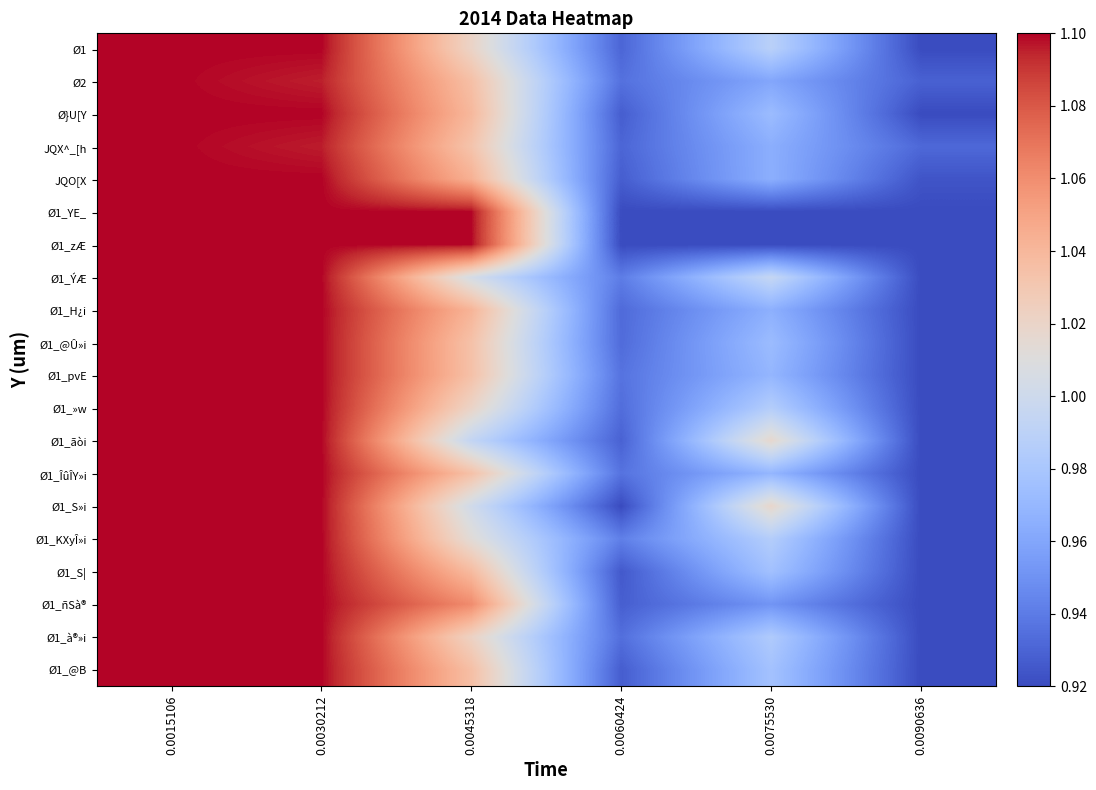

Reading left to right, list all the values displayed in this chart.

Ø1: 0.0015106=1.1	0.0030212=1.1	0.0045318=1.0	0.0060424=0.9	0.0075530=1.0	0.0090636=0.9
Ø2: 0.0015106=1.1	0.0030212=1.1	0.0045318=1.0	0.0060424=0.9	0.0075530=1.0	0.0090636=0.9
Ø}U[Y: 0.0015106=1.1	0.0030212=1.1	0.0045318=1.0	0.0060424=0.9	0.0075530=1.0	0.0090636=0.9
JQX^_[h: 0.0015106=1.1	0.0030212=1.1	0.0045318=1.0	0.0060424=0.9	0.0075530=1.0	0.0090636=0.9
JQO[X: 0.0015106=1.1	0.0030212=1.1	0.0045318=1.0	0.0060424=0.9	0.0075530=1.0	0.0090636=0.9
Ø1_YE_: 0.0015106=1.1	0.0030212=1.1	0.0045318=1.1	0.0060424=0.9	0.0075530=0.9	0.0090636=0.9
Ø1_zÆ: 0.0015106=1.1	0.0030212=1.1	0.0045318=1.1	0.0060424=0.9	0.0075530=0.9	0.0090636=0.9
Ø1_ÝÆ: 0.0015106=1.1	0.0030212=1.1	0.0045318=1.0	0.0060424=0.9	0.0075530=1.0	0.0090636=0.9
Ø1_H¿i: 0.0015106=1.1	0.0030212=1.1	0.0045318=1.0	0.0060424=0.9	0.0075530=1.0	0.0090636=0.9
Ø1_@Û»i: 0.0015106=1.1	0.0030212=1.1	0.0045318=1.0	0.0060424=0.9	0.0075530=1.0	0.0090636=0.9
Ø1_pvE: 0.0015106=1.1	0.0030212=1.1	0.0045318=1.0	0.0060424=0.9	0.0075530=1.0	0.0090636=0.9
Ø1_»w: 0.0015106=1.1	0.0030212=1.1	0.0045318=1.0	0.0060424=0.9	0.0075530=1.0	0.0090636=0.9
Ø1_ãòi: 0.0015106=1.1	0.0030212=1.1	0.0045318=1.0	0.0060424=0.9	0.0075530=1.0	0.0090636=0.9
Ø1_ÎûÎY»i: 0.0015106=1.1	0.0030212=1.1	0.0045318=1.0	0.0060424=0.9	0.0075530=1.0	0.0090636=0.9
Ø1_S»i: 0.0015106=1.1	0.0030212=1.1	0.0045318=1.0	0.0060424=0.9	0.0075530=1.0	0.0090636=0.9
Ø1_KXyÎ»i: 0.0015106=1.1	0.0030212=1.1	0.0045318=1.0	0.0060424=0.9	0.0075530=1.0	0.0090636=0.9
Ø1_S|: 0.0015106=1.1	0.0030212=1.1	0.0045318=1.0	0.0060424=0.9	0.0075530=1.0	0.0090636=0.9
Ø1_ñSà®: 0.0015106=1.1	0.0030212=1.1	0.0045318=1.1	0.0060424=0.9	0.0075530=1.0	0.0090636=0.9
Ø1_à®»i: 0.0015106=1.1	0.0030212=1.1	0.0045318=1.0	0.0060424=0.9	0.0075530=1.0	0.0090636=0.9
Ø1_@B: 0.0015106=1.1	0.0030212=1.1	0.0045318=1.0	0.0060424=0.9	0.0075530=1.0	0.0090636=0.9